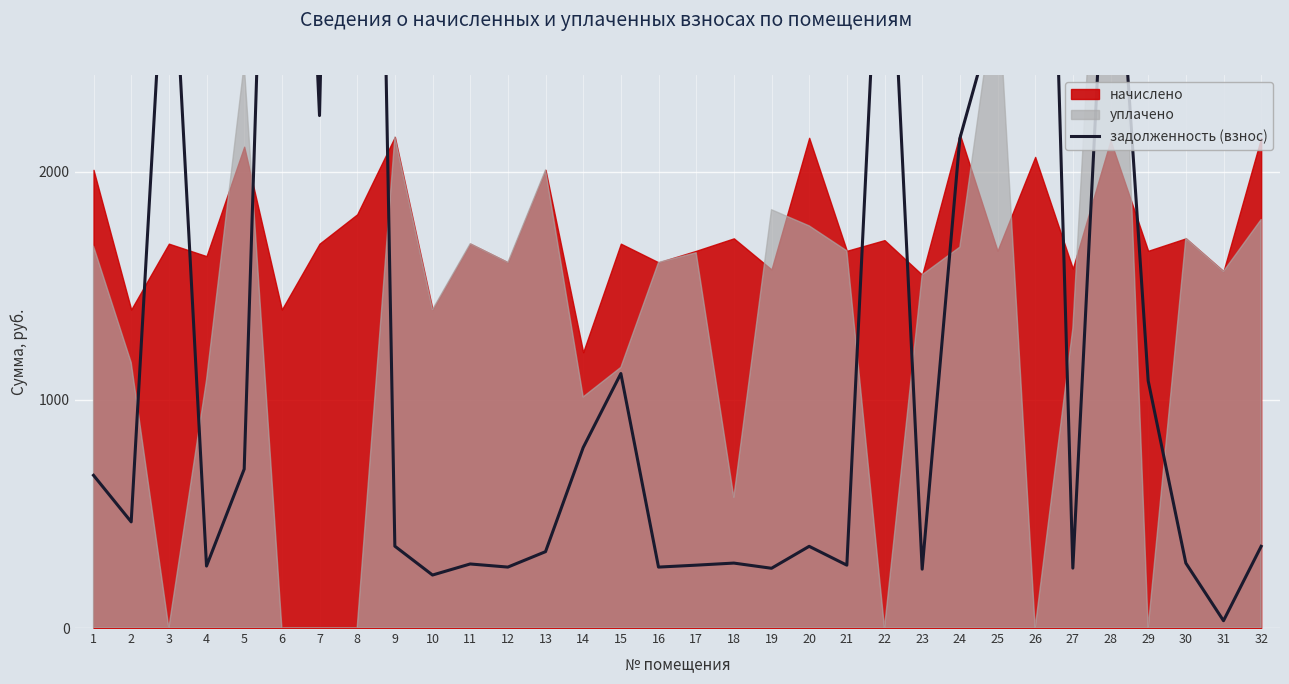

How many lines are shown in the chart?

1